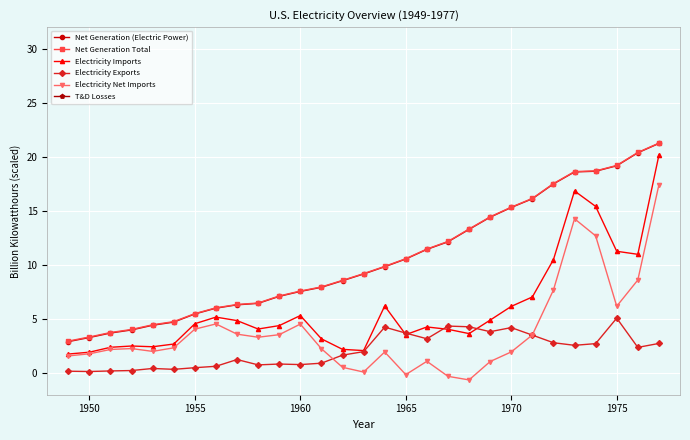

How many lines are shown in the chart?

6